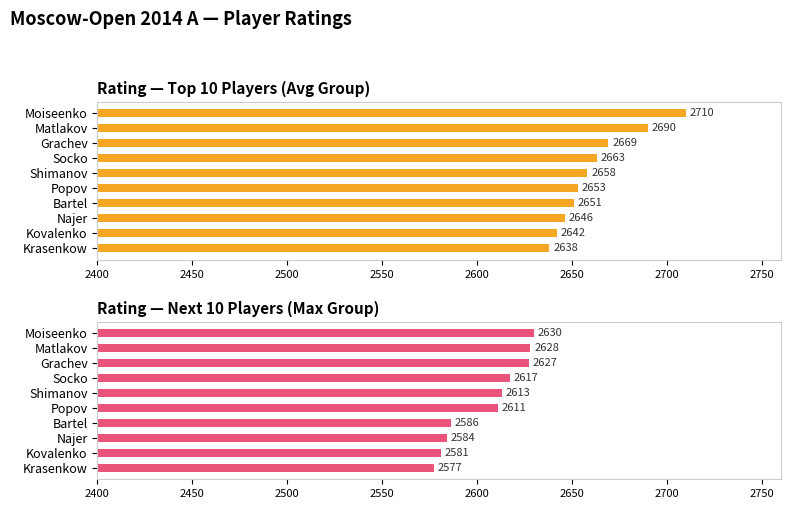

List the series in order of their overall mean, highest first.

Rating — Top 10 Players (Avg Group), Rating — Next 10 Players (Max Group)